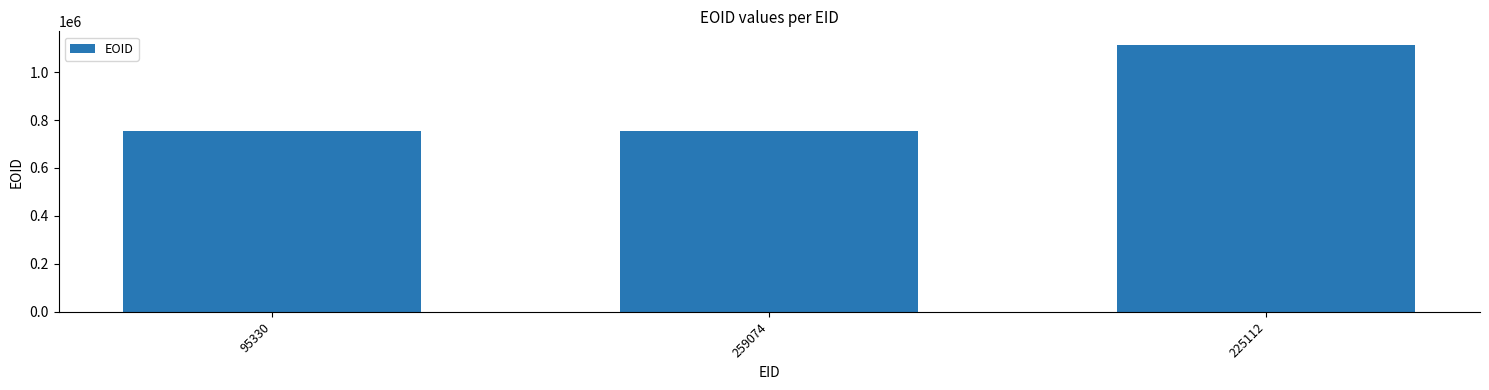

What is the label of the 3rd bar from the right?

95330